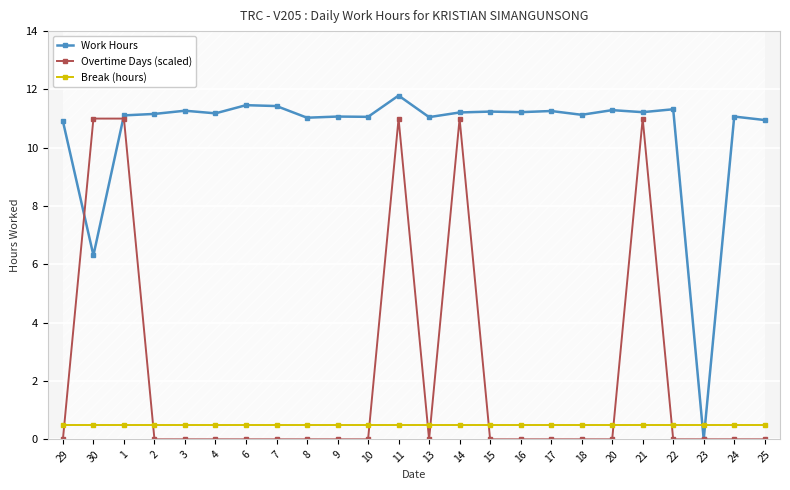

Does the chart display data point markers on the line(s)?

Yes